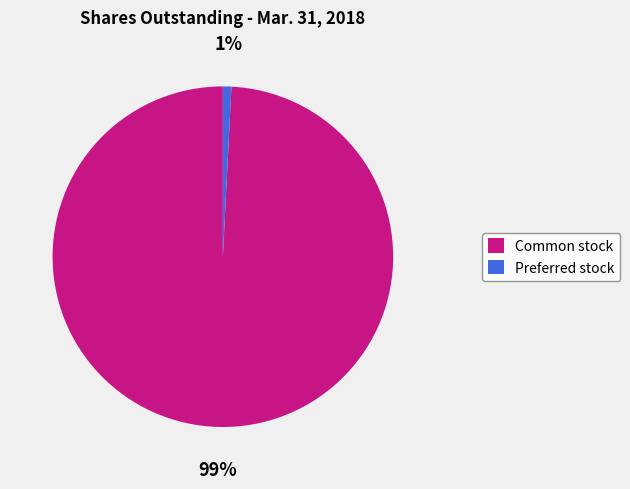

Between Preferred stock and Common stock, which is larger?

Common stock